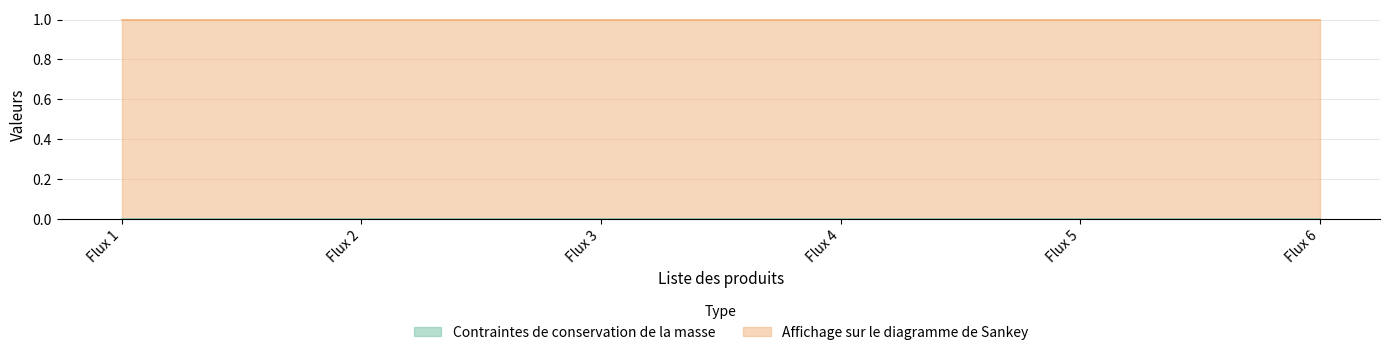

True or false: Affichage sur le diagramme de Sankey and Contraintes de conservation de la masse intersect in this chart.

False